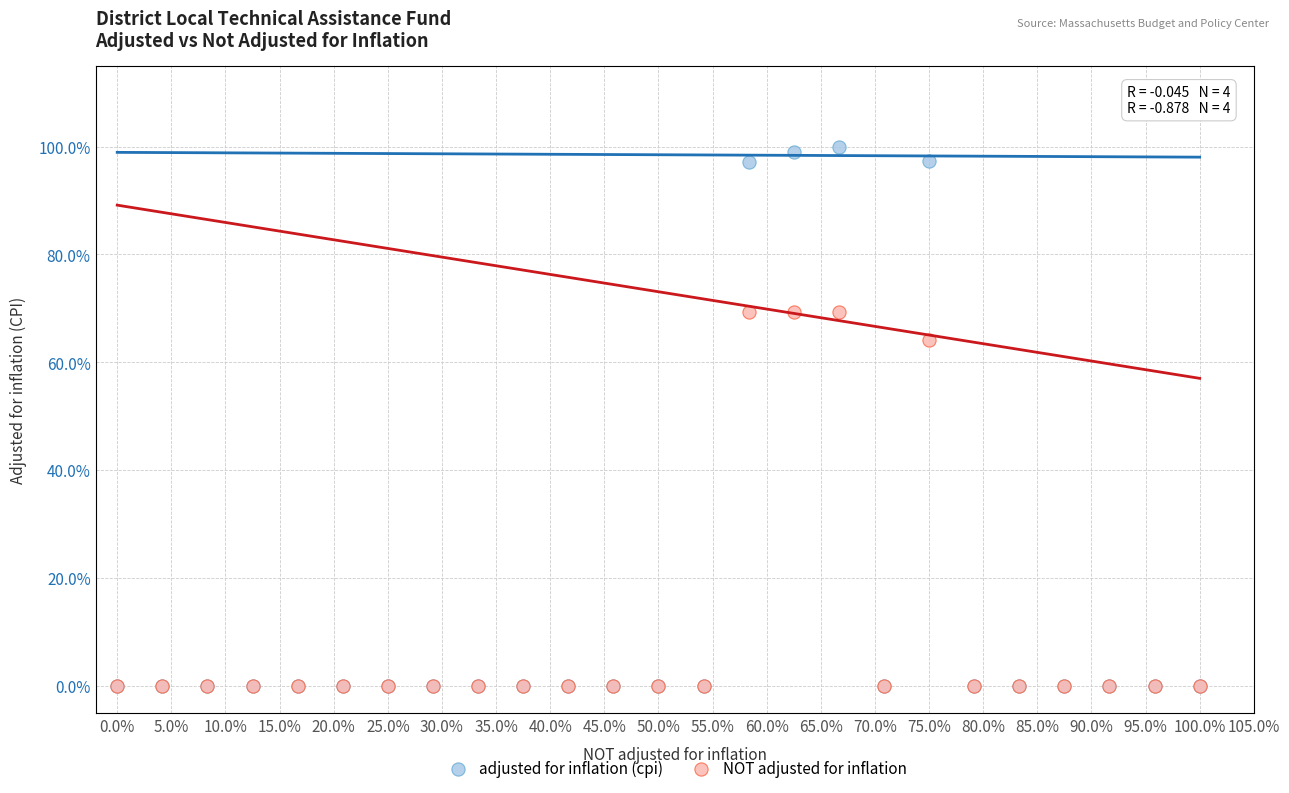

Which series has the widest spread of Y values?

adjusted for inflation (cpi)